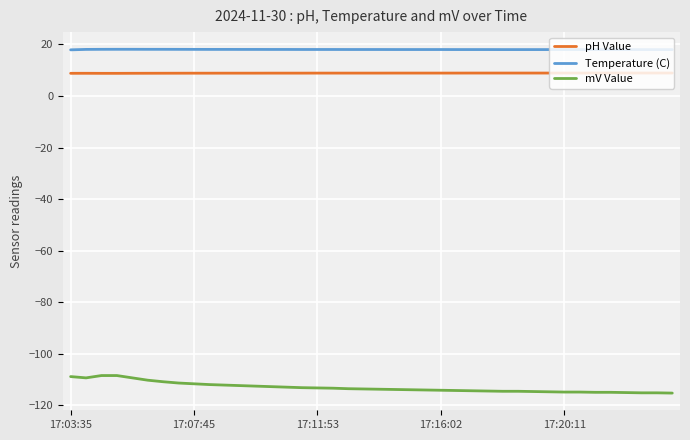

Which series has the largest range (max minus min)?

mV Value